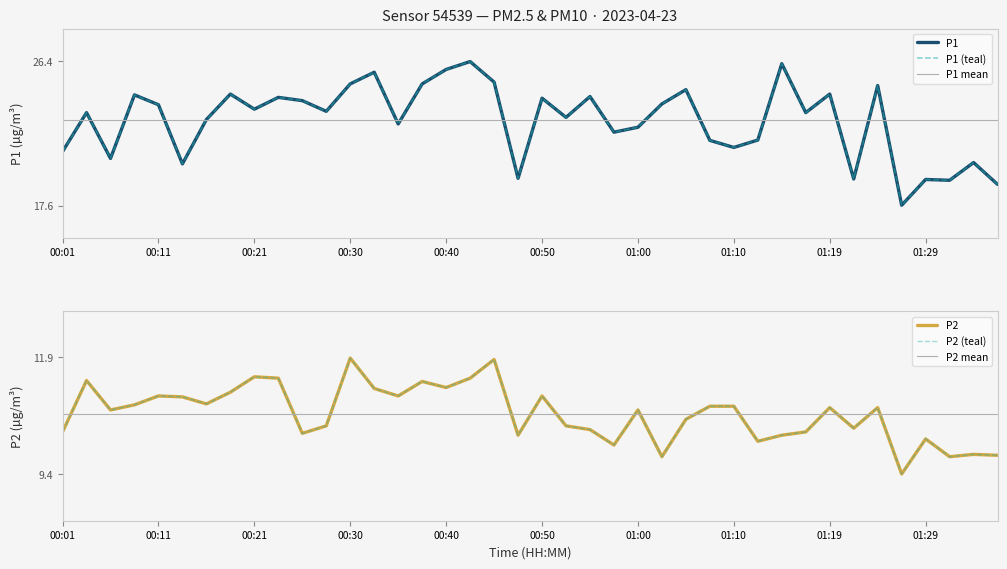

Which series has the widest spread of values?

P1